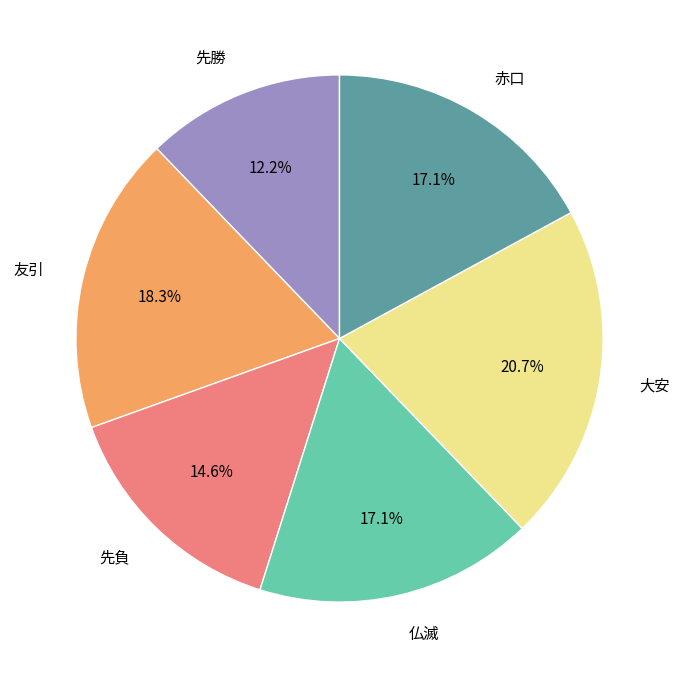

To the nearest percent, what percentage of the pie is 大安?

21%